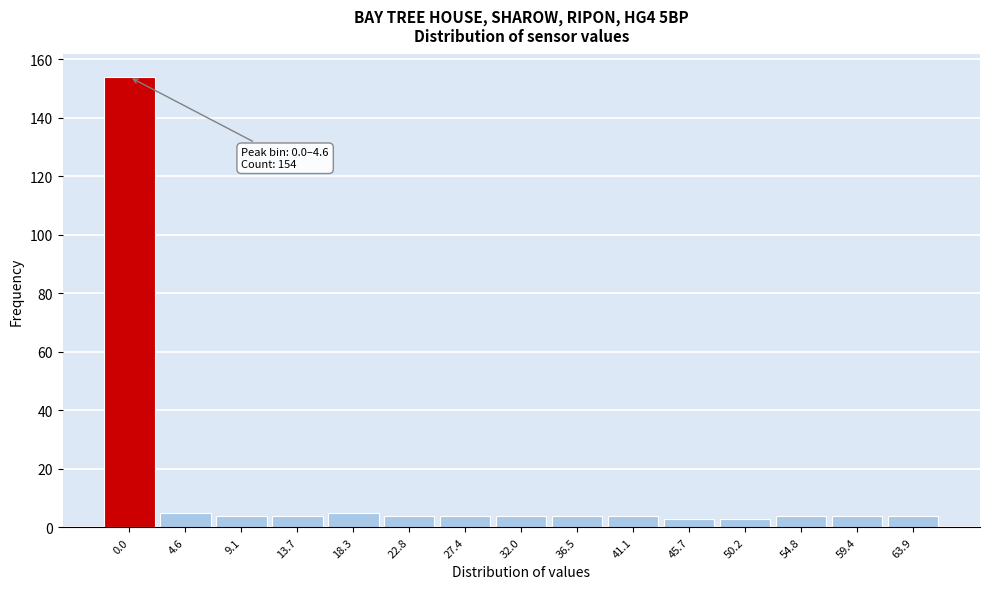

Reading left to right, extract all data points from this chart.

154	5	4	4	5	4	4	4	4	4	3	3	4	4	4